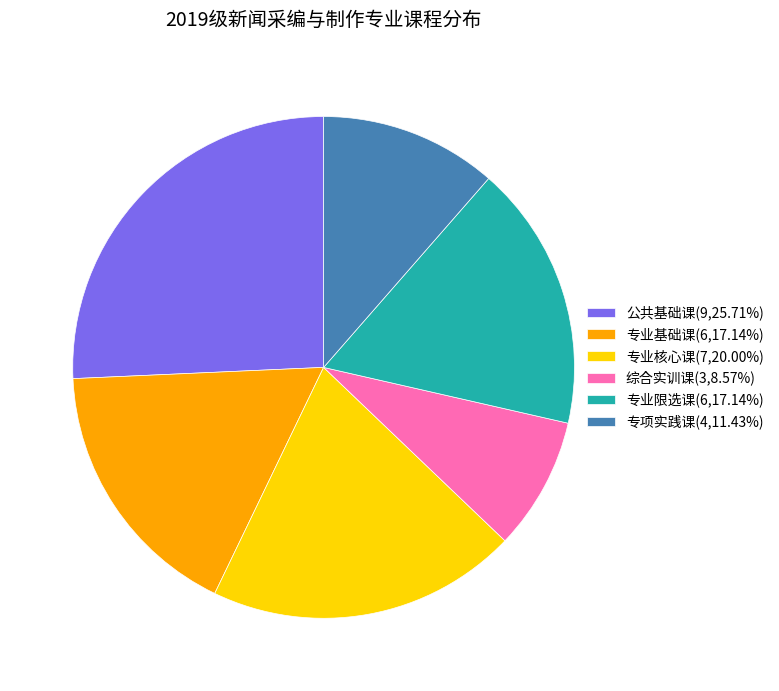

Which category has the smallest portion of the pie?

综合实训课